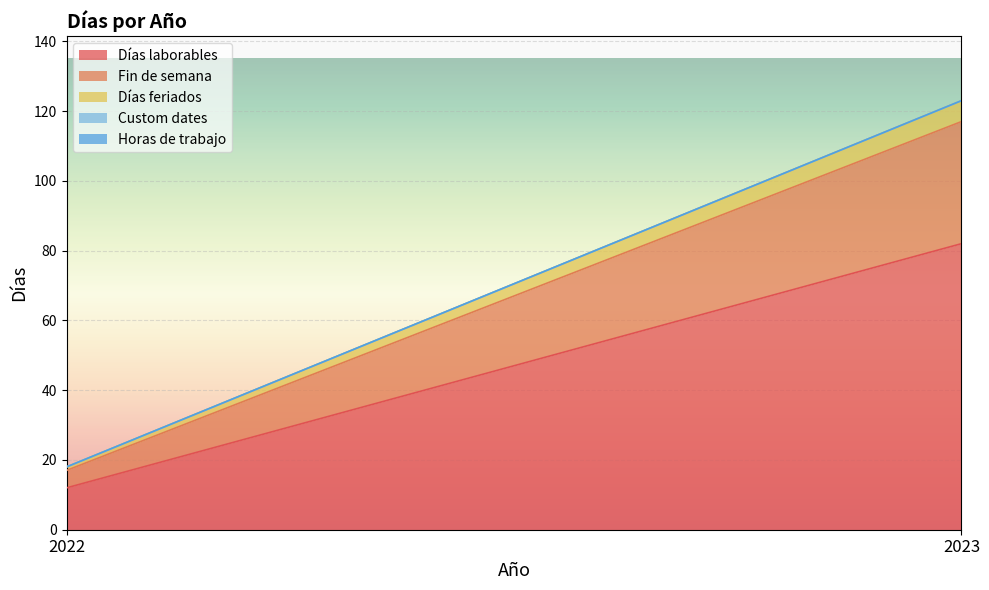

What is the greatest value displayed?

82